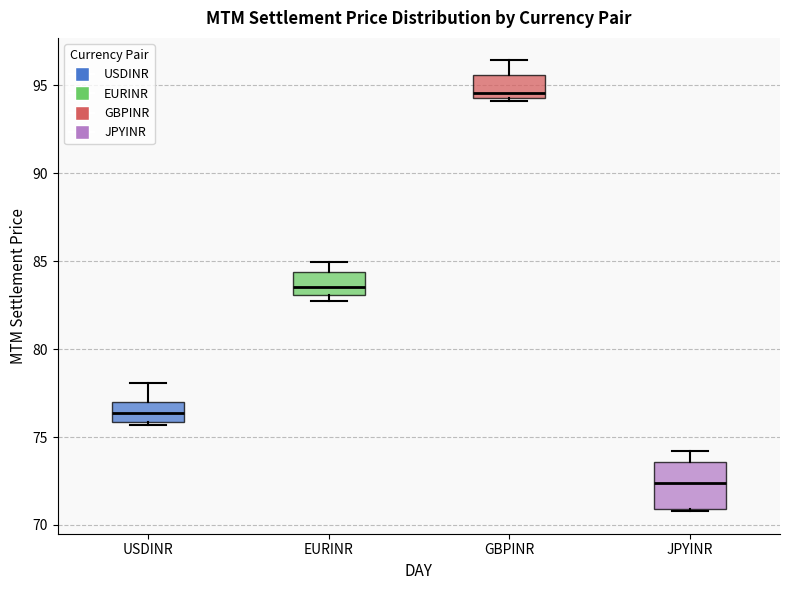

Comparing the boxes themselves (not the whiskers), which one is the tallest?

JPYINR